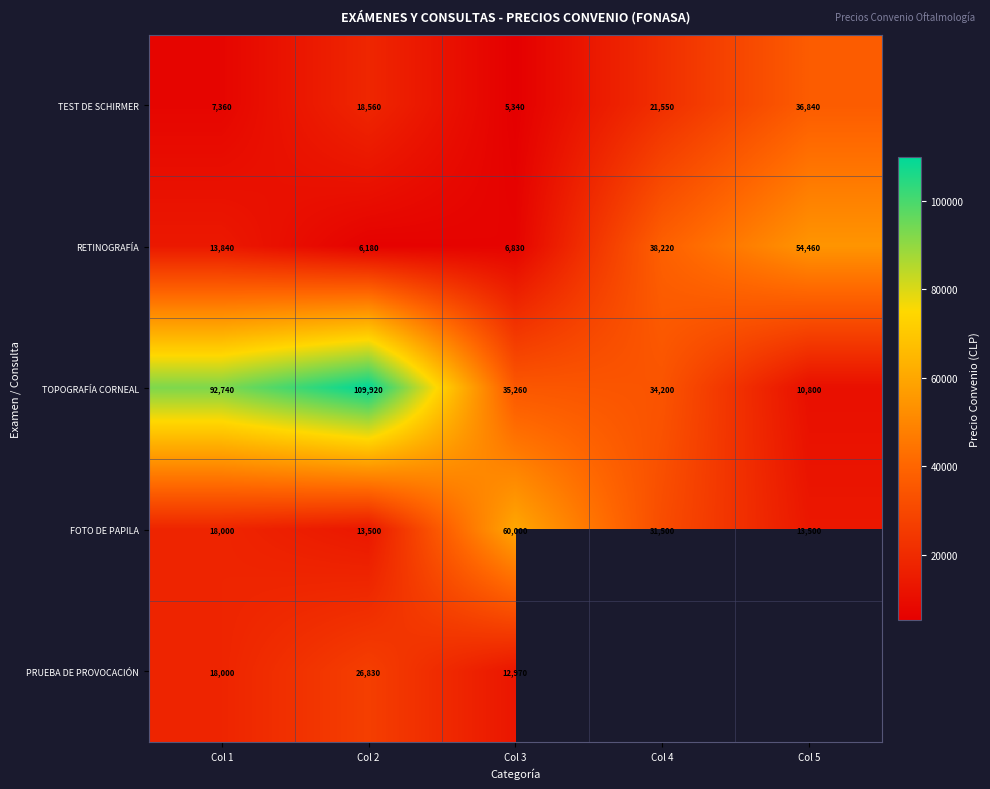

Which category has the highest value in the TOPOGRAFÍA CORNEAL series?

Col 2